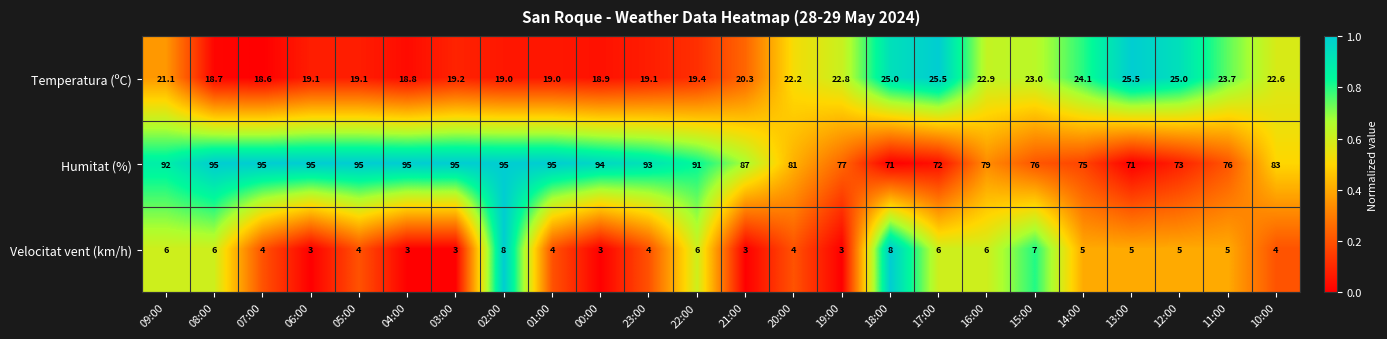

Count the number of categories in the chart.

24